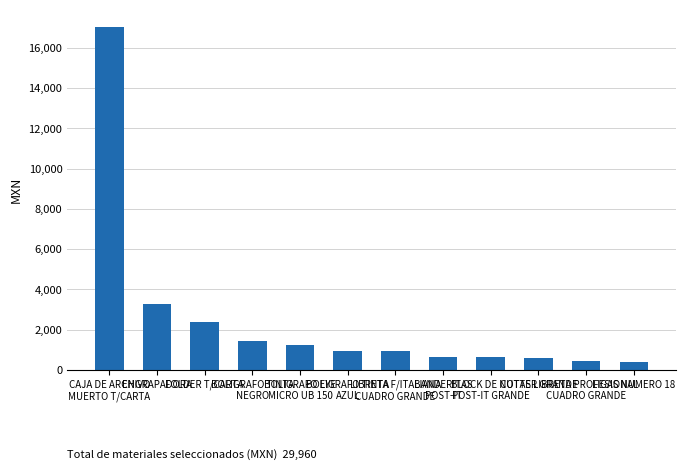

True or false: the data shows 247 at BOLIGRAFO TINTA
AZUL.

False